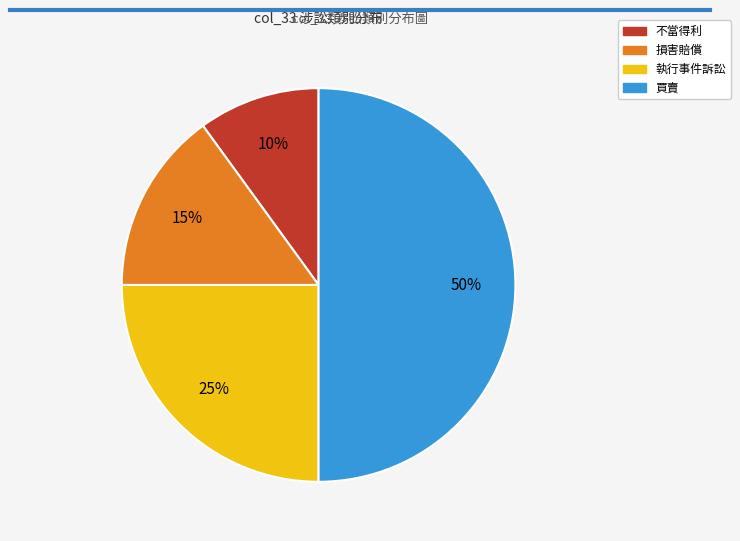

How many slices are in this pie chart?

4